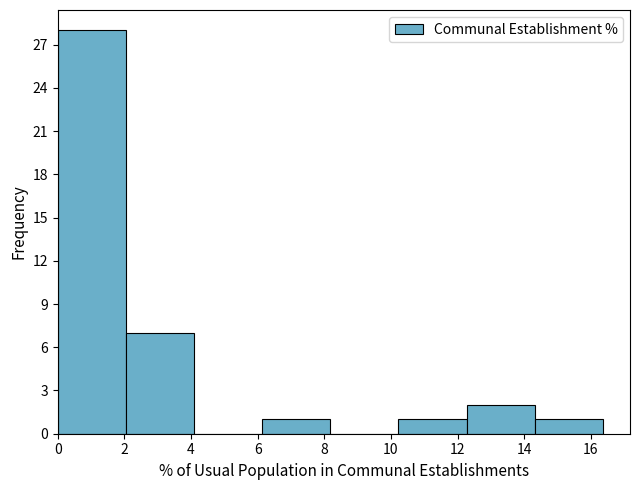

Reading left to right, transcribe this chart: for each bar, give the range it covers on the x-axis and its height. Neither the bar edges nor the heights are printed on the chart, so give them approximately, as read against the axes.

0.0 to 2.0: 28
2.0 to 4.0: 7
4.0 to 6.2: 0
6.2 to 8.2: 1
8.2 to 10.2: 0
10.2 to 12.2: 1
12.2 to 14.4: 2
14.4 to 16.4: 1